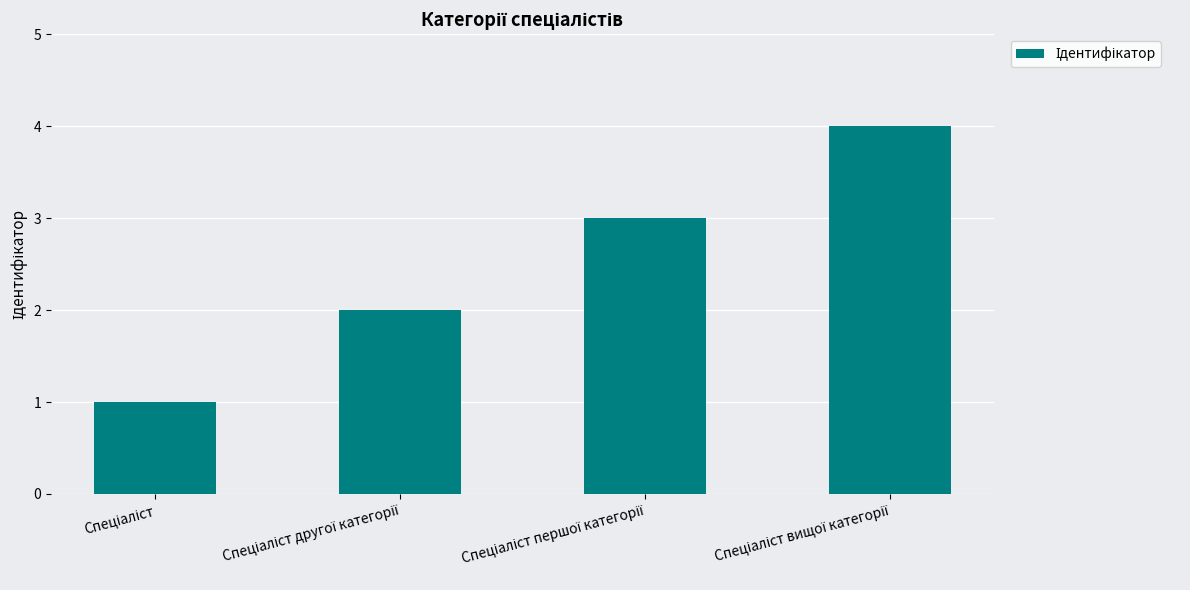

How many values are between 2 and 4?

3